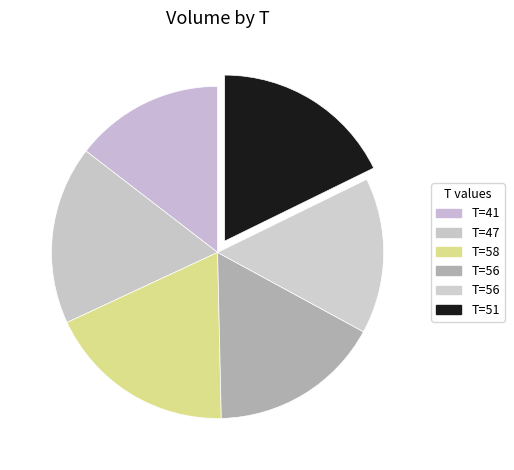

Count the number of slices in the pie.

6